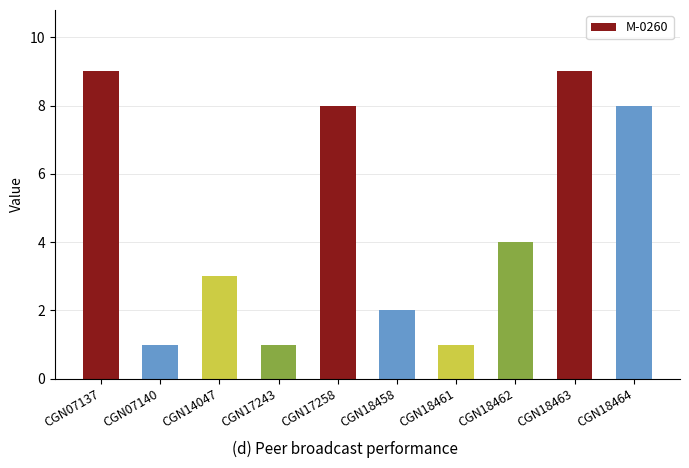

How many bars are there in total?

10